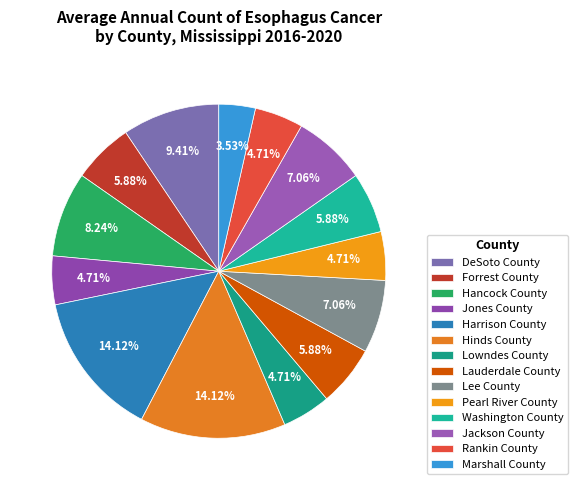

Rank the categories by value from lowest to highest.

Marshall County, Jones County, Lowndes County, Pearl River County, Rankin County, Forrest County, Lauderdale County, Washington County, Lee County, Jackson County, Hancock County, DeSoto County, Harrison County, Hinds County